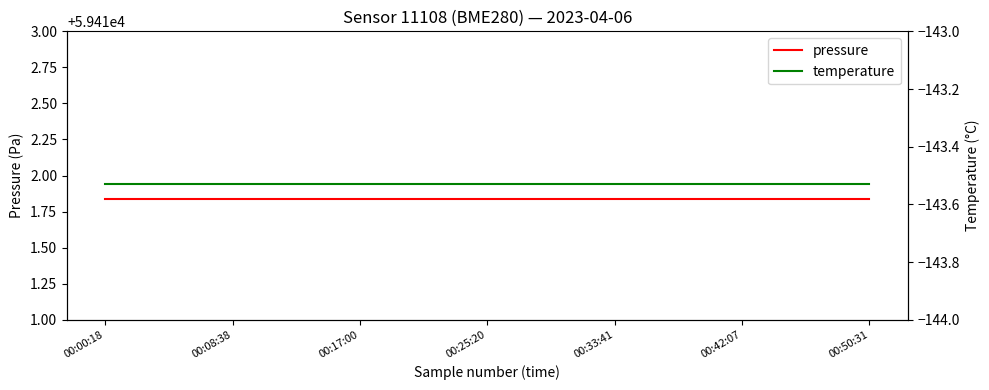

At which label is pressure closest to 59411?

00:00:18